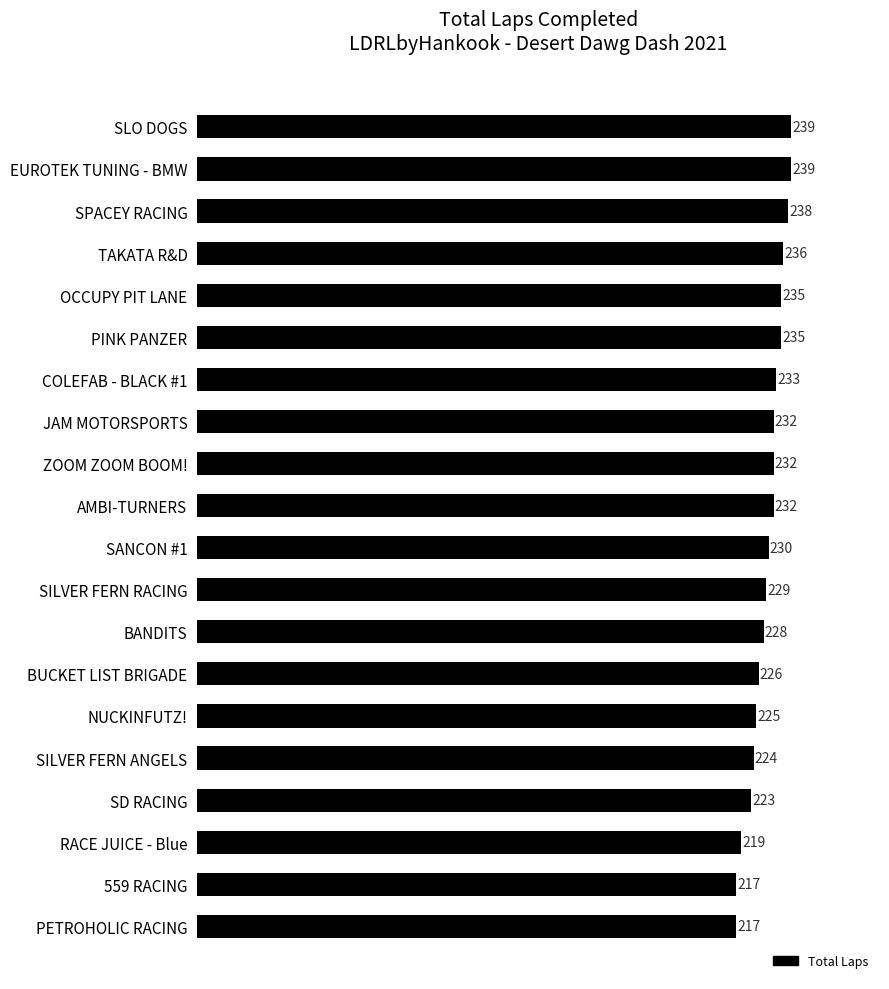

What is the greatest value displayed?

239